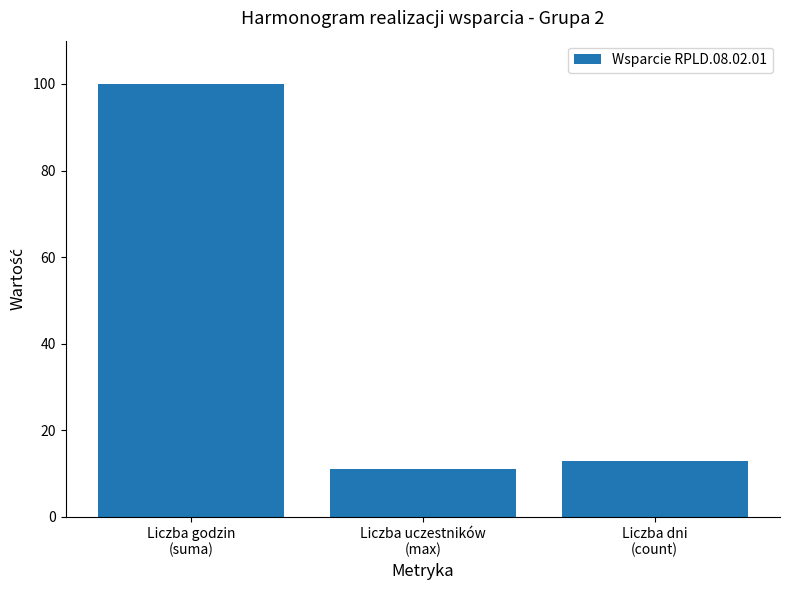

Is it true that the value at Liczba dni
(count) is 13?

True